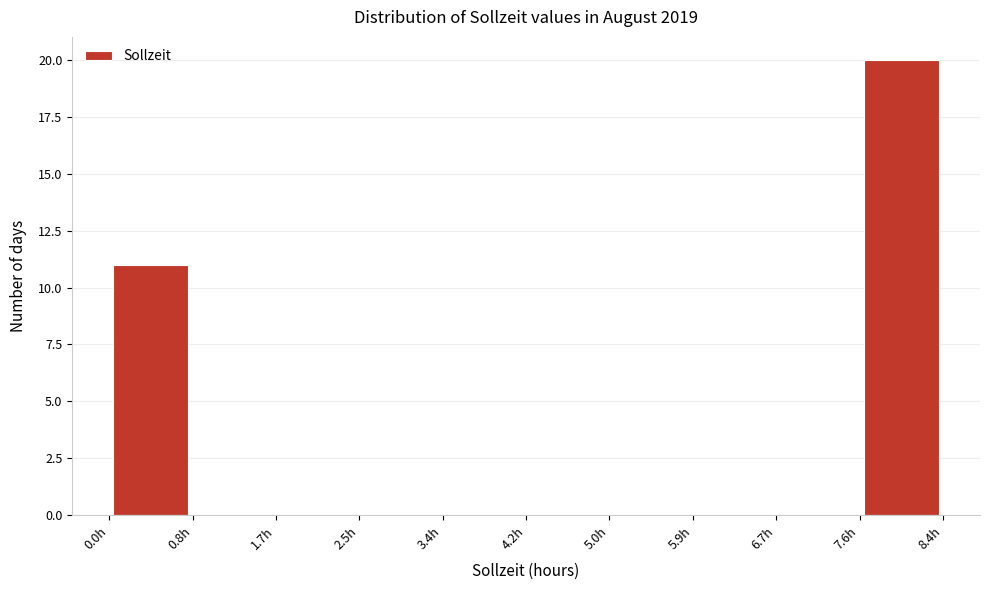

Over which range of the x-axis is the bar tallest?

7.56 to 8.40